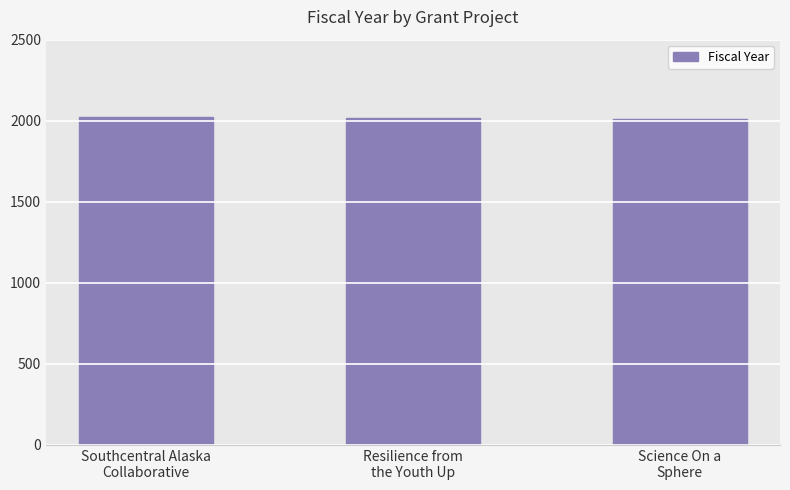

What is the smallest value displayed?

2008